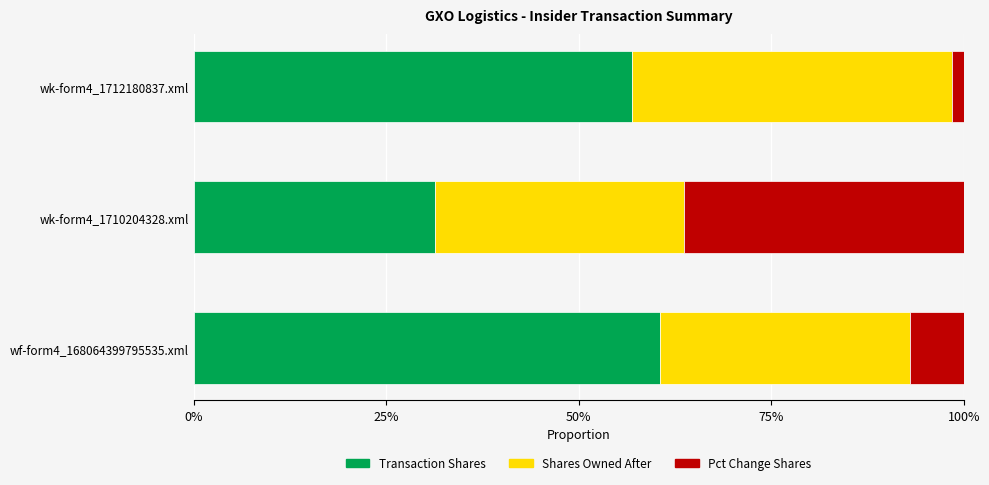

What is the total value across all series at wf-form4_168064399795535.xml?

100.0